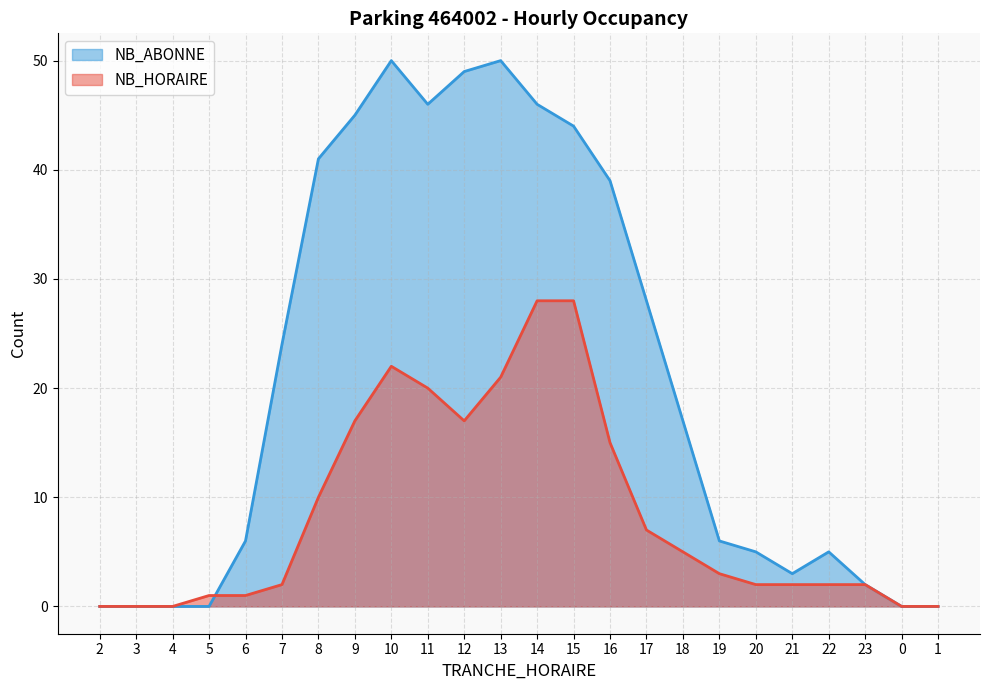

Reading left to right, extract all data points from this chart.

NB_HORAIRE: 0	0	0	1	1	2	10	17	22	20	17	21	28	28	15	7	5	3	2	2	2	2	0	0
NB_ABONNE: 0	0	0	0	6	24	41	45	50	46	49	50	46	44	39	28	17	6	5	3	5	2	0	0